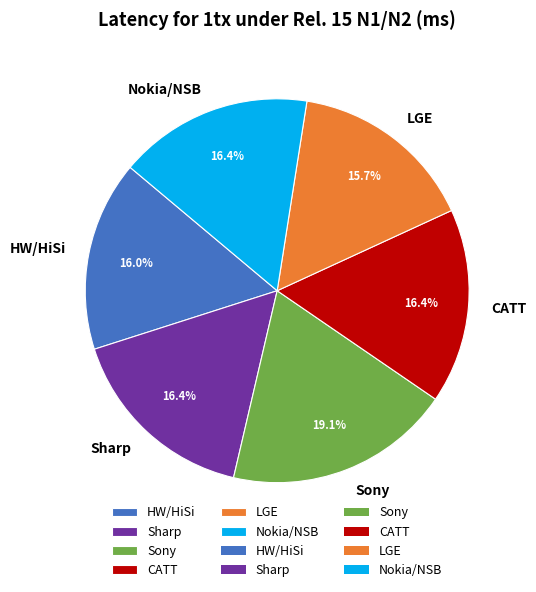

How many slices are in this pie chart?

6